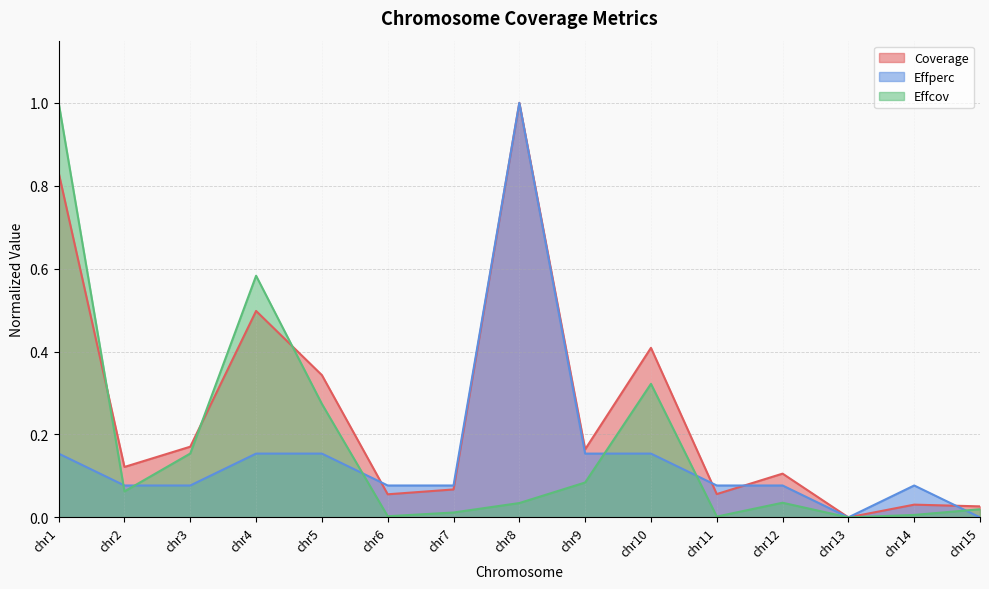

What is the sum of all Coverage values?

3.9